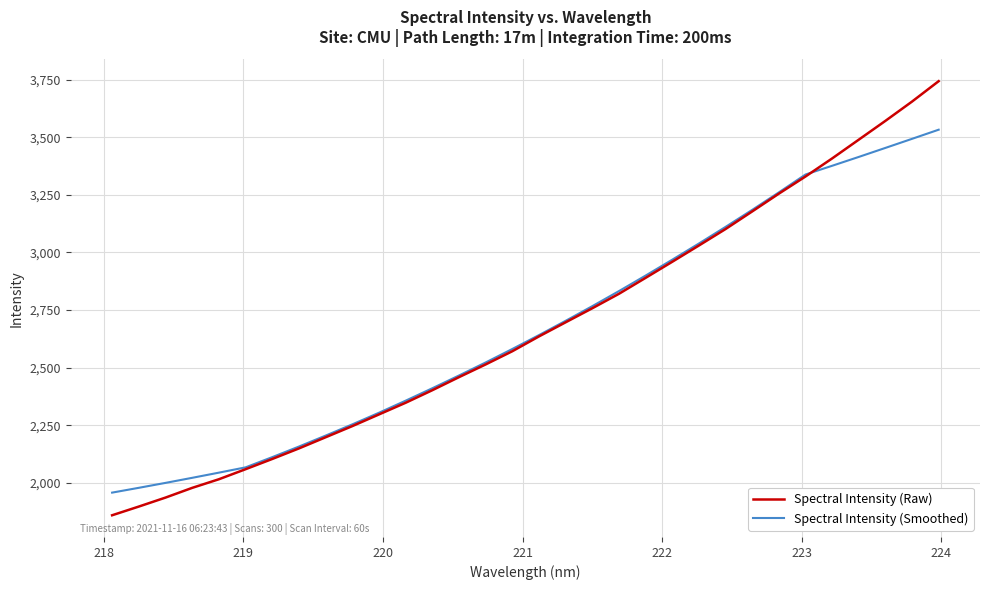

What are all the series names shown in the legend?

Spectral Intensity (Raw), Spectral Intensity (Smoothed)